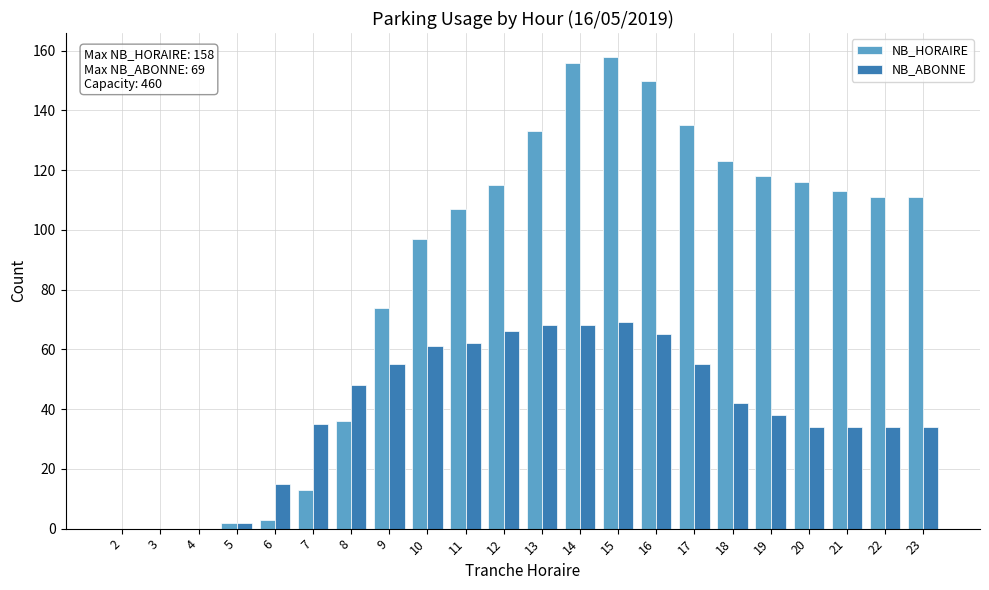

At which category is the sum across all series the highest?

15